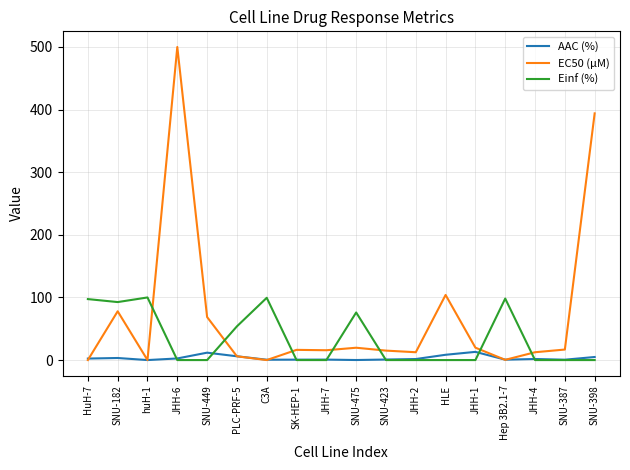

Is it true that EC50 (µM) equals 697.0 at SNU-398?

False